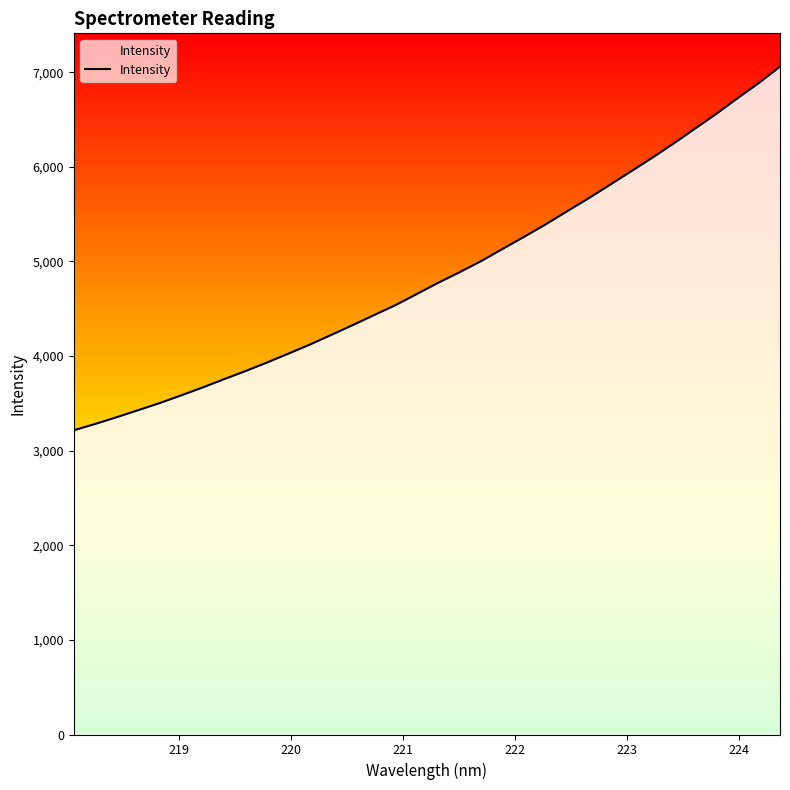

Does the chart display data point markers on the line(s)?

No